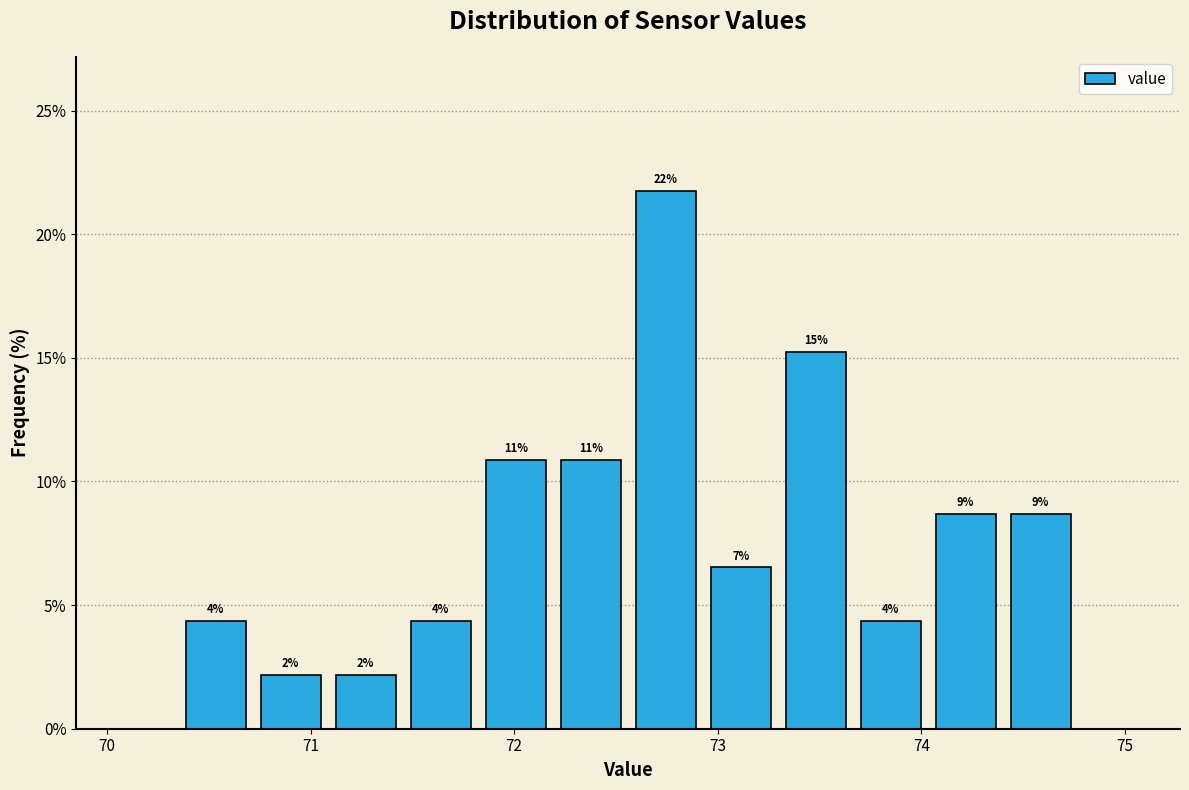

Around what value on the x-axis is the tallest bar? Give the approximate position of its centre, as read against the axis.

72.7